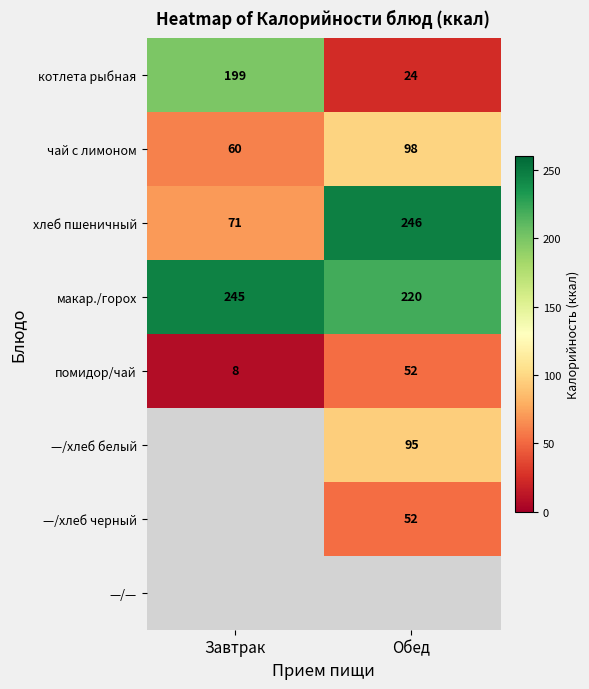

What is the smallest value displayed?

8.0